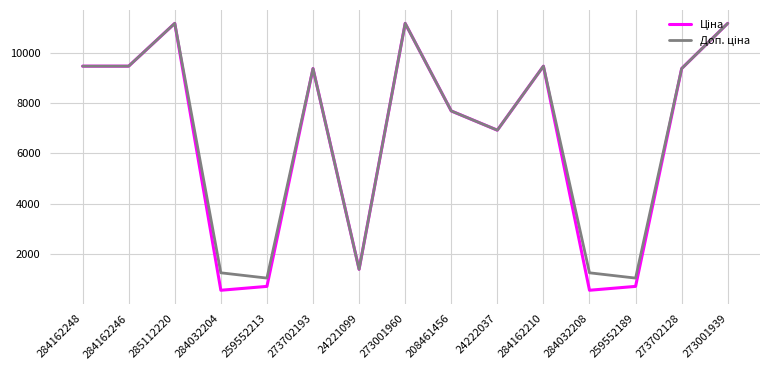

What is the smallest value displayed?

539.0